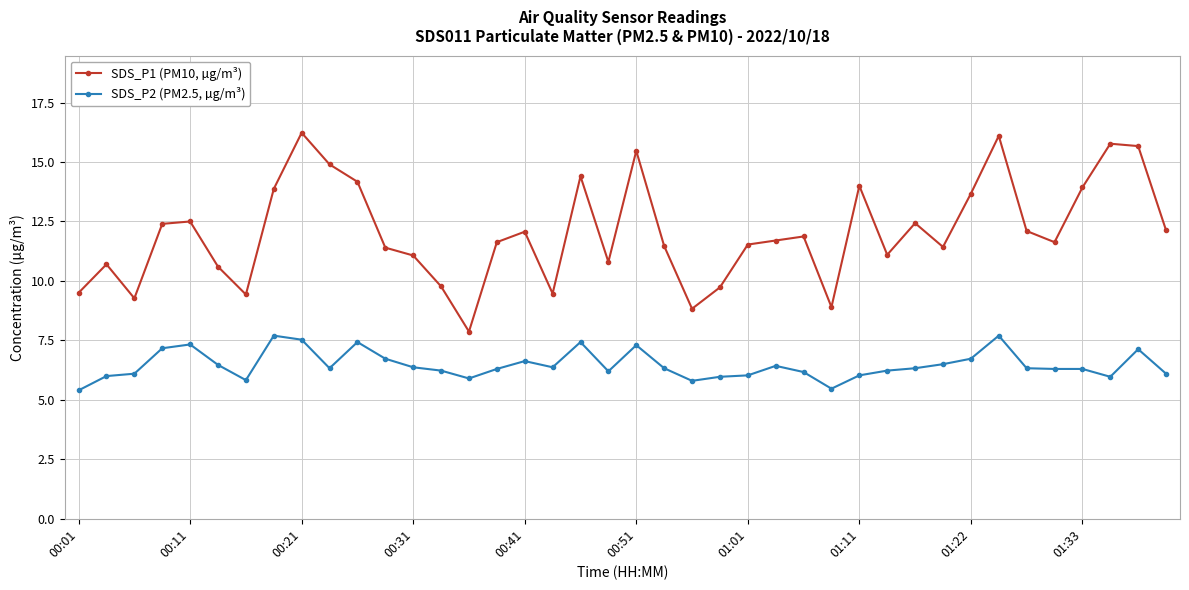

What is the value of the SDS_P2 (PM2.5, µg/m³) point at the 24th from the left?

6.0